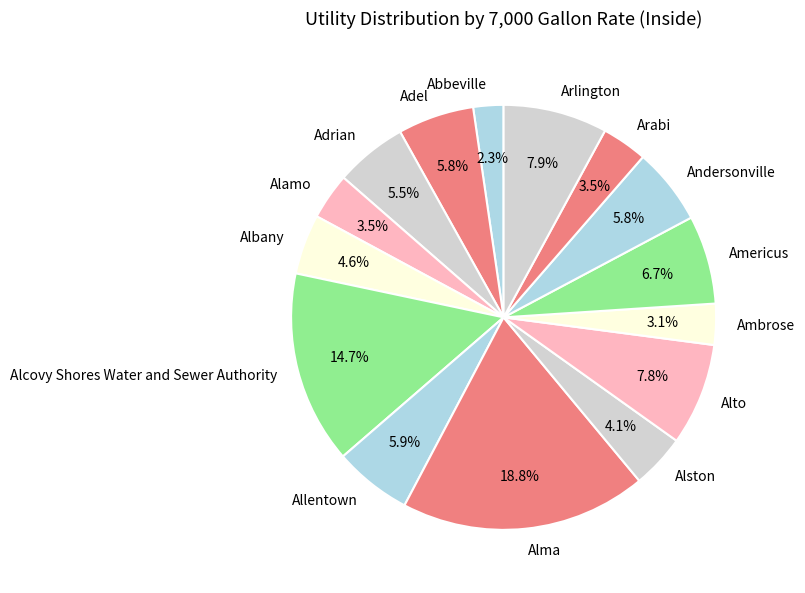

Combined, do Alcovy Shores Water and Sewer Authority and Adrian account for over 50%?

No